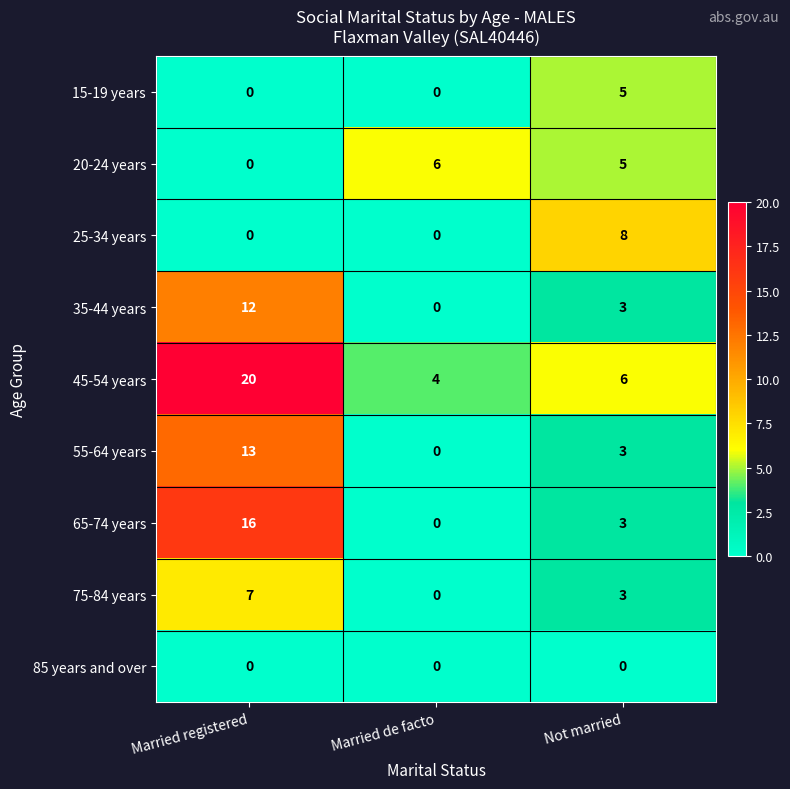

At which label is 45-54 years closest to 12?

Not married